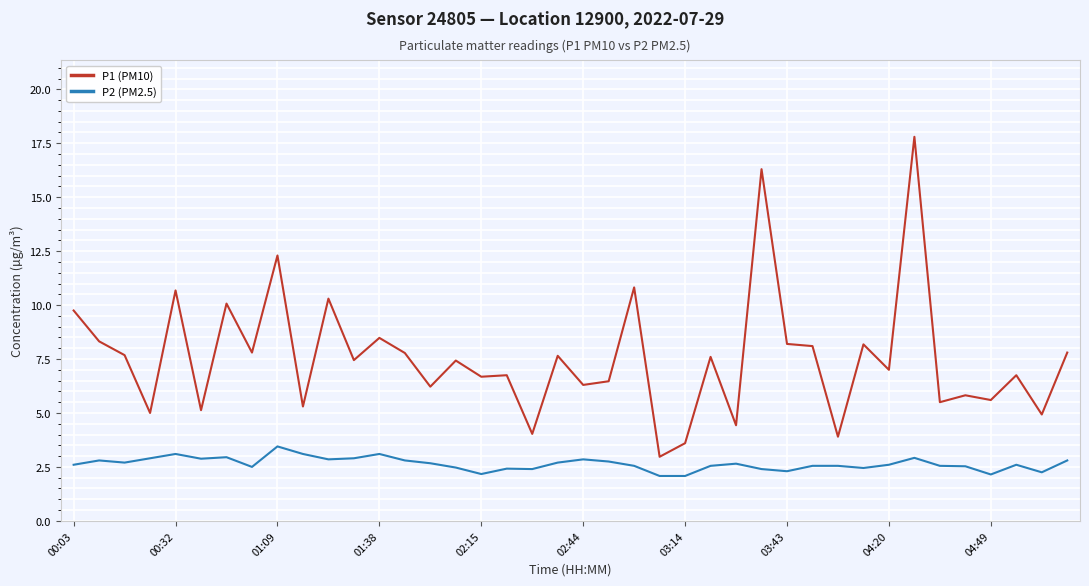

Which series has the widest spread of values?

P1 (PM10)